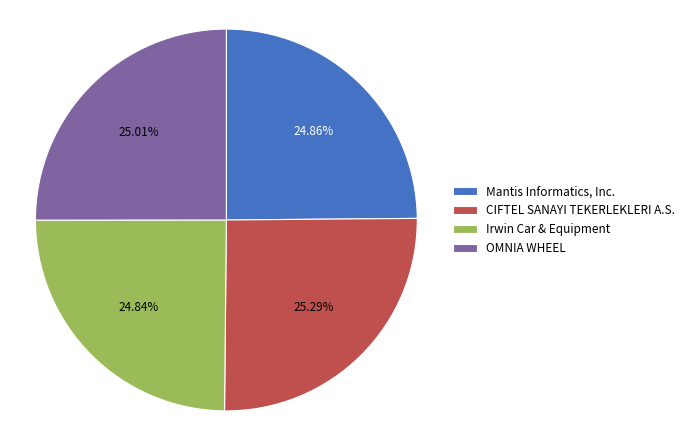

How many segments does this pie chart have?

4